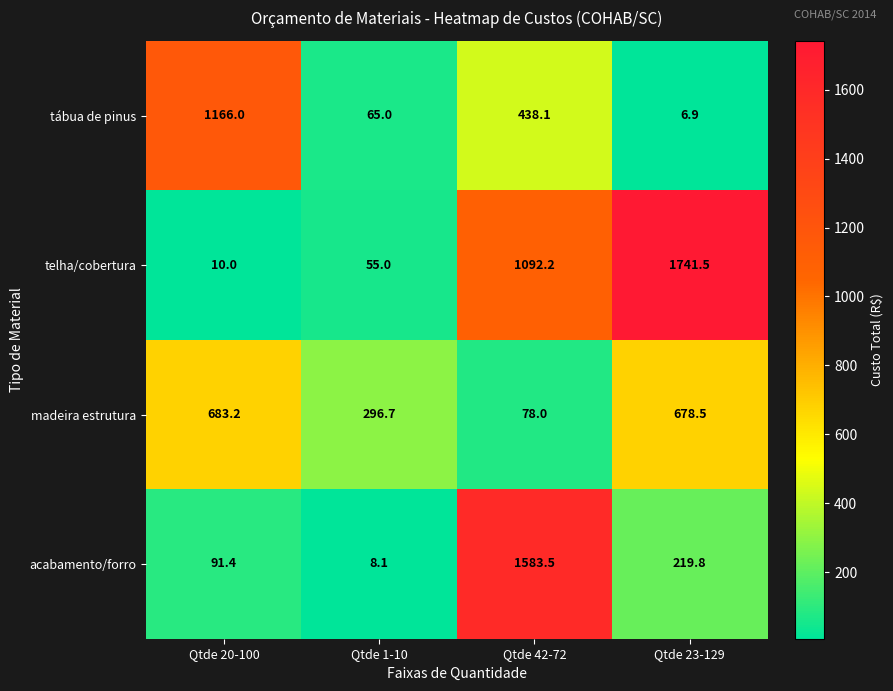

What is the difference between the maximum and minimum values in the telha/cobertura series?

1731.5